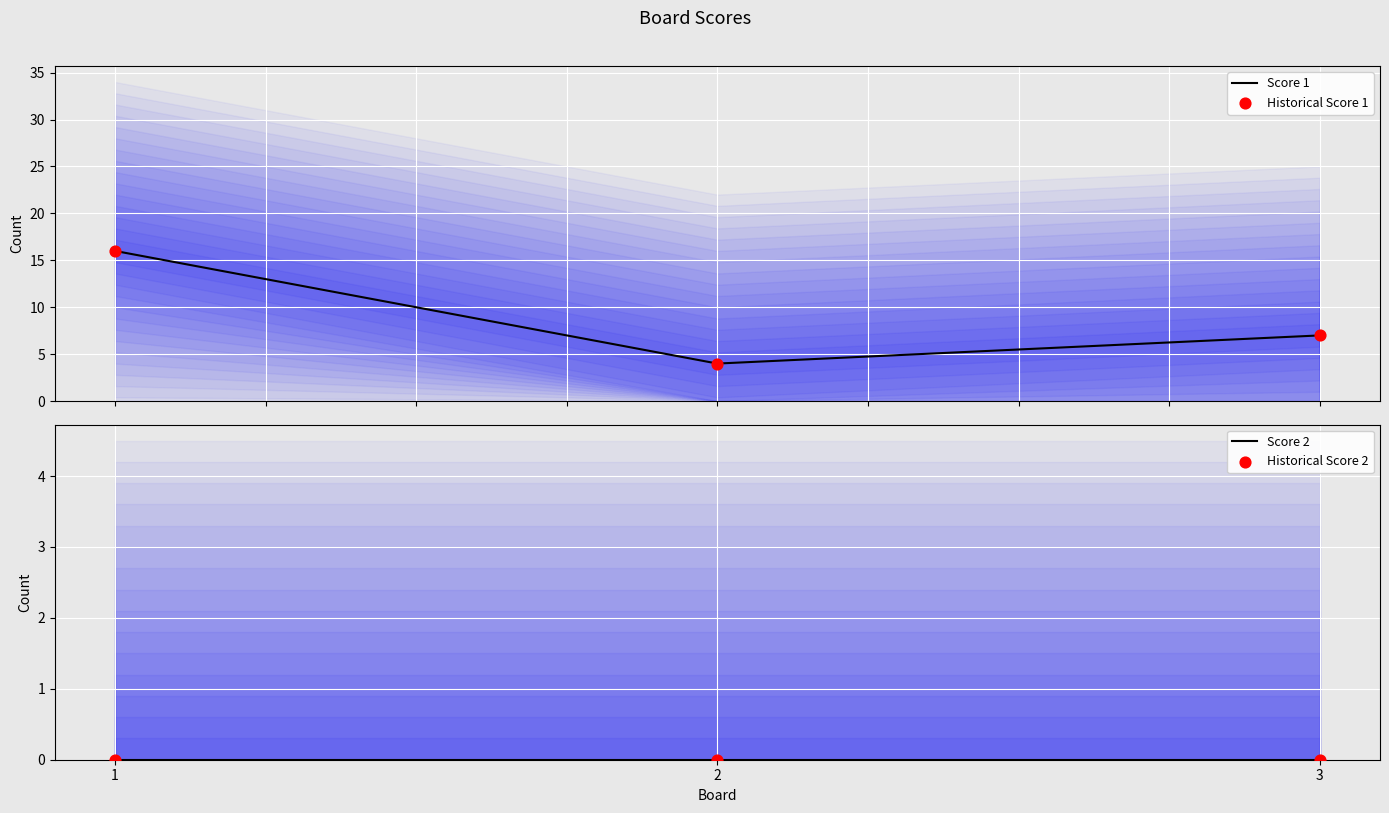

At how many categories does at least one series exceed 9?

1